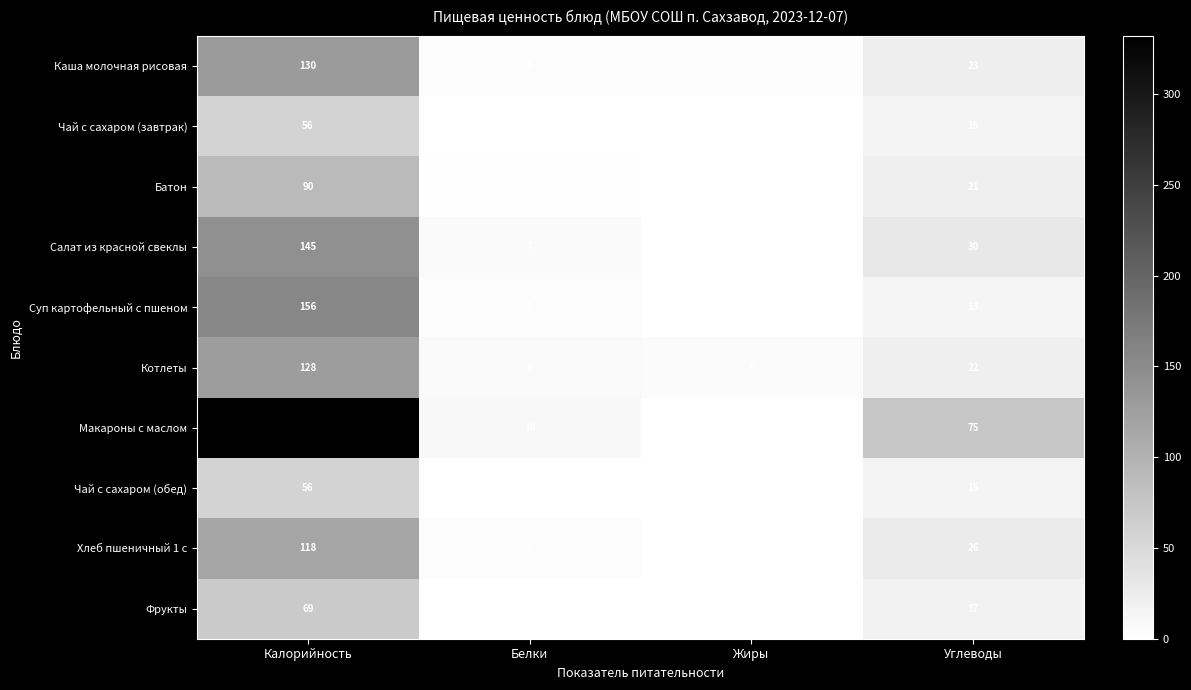

What is the maximum value shown in the chart?

332